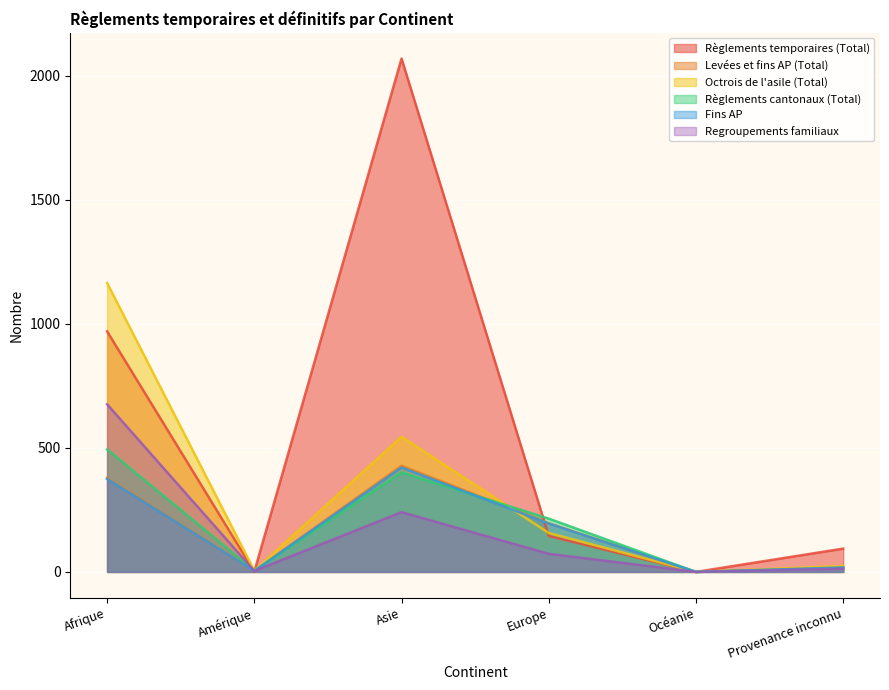

True or false: Règlements cantonaux (Total) has more than 0 points higher than both neighbors.

True